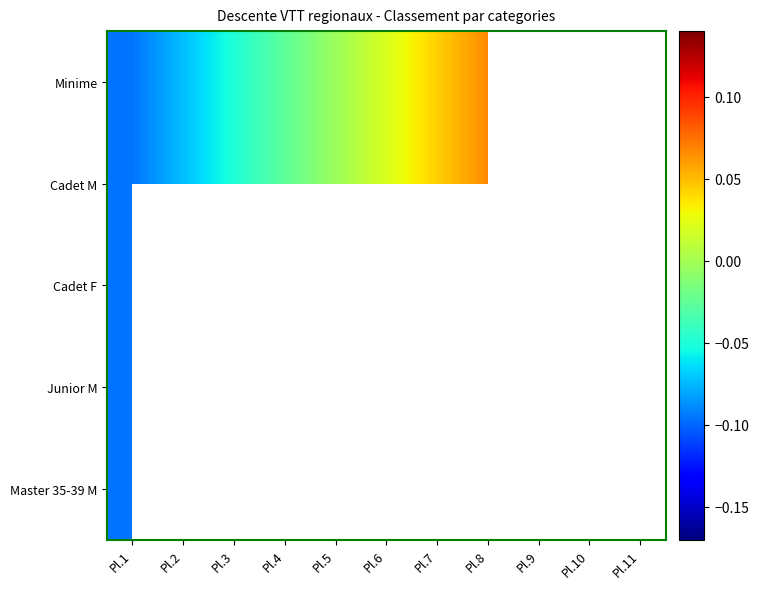

Where is Cadet F nearest to the value 0?

Pl.1